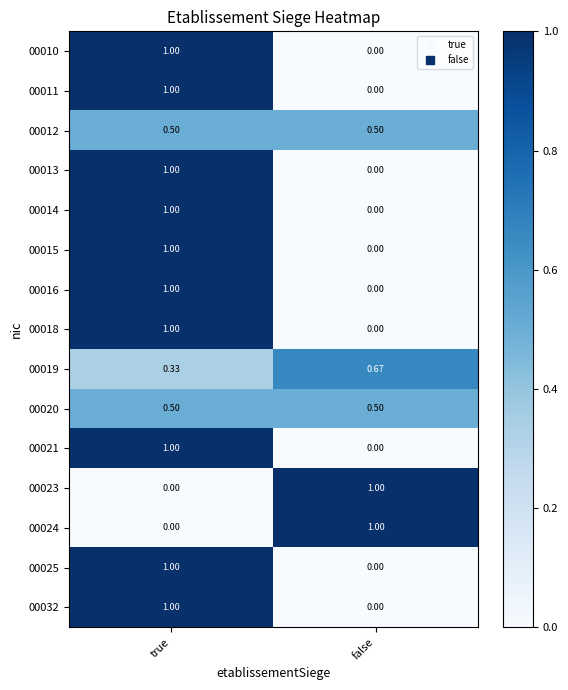

Where is 00015 nearest to the value 0?

false